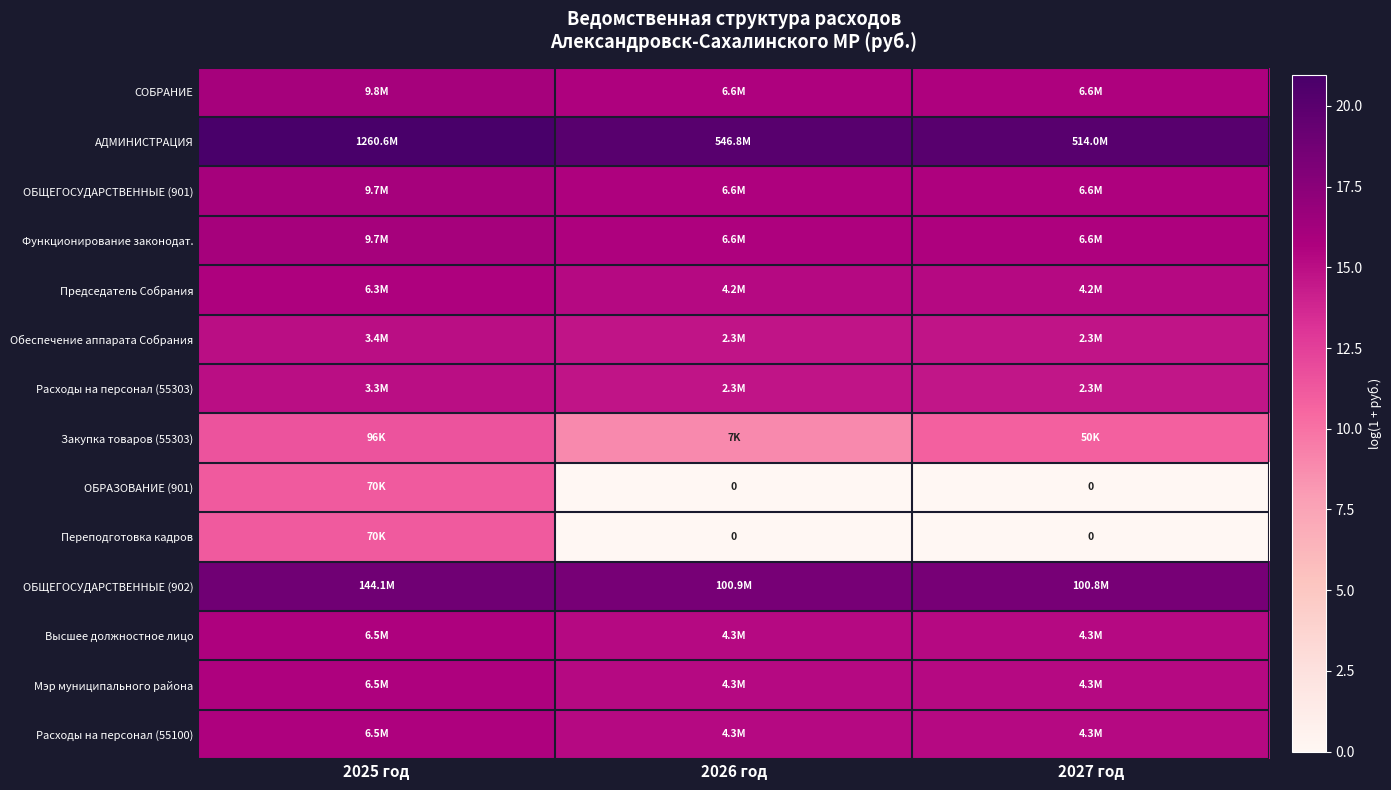

What is the difference between the highest and lowest values at 2027 год?

20.1